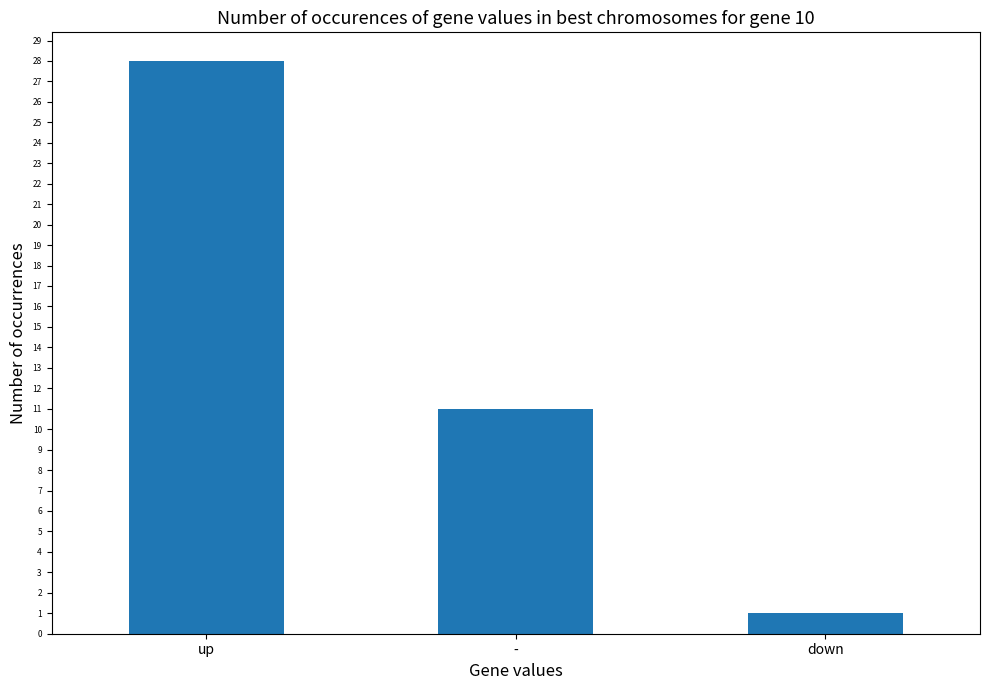

Reading left to right, transcribe all the data shown in this chart.

28	11	1